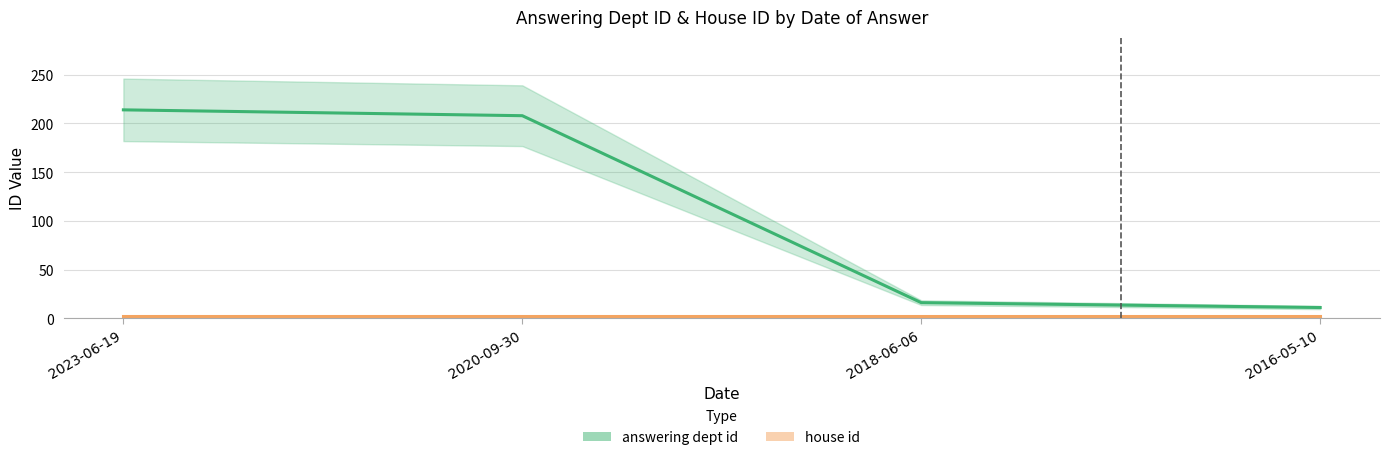

Between 2023-06-19 and 2018-06-06, which series saw the biggest shift?

answering dept id